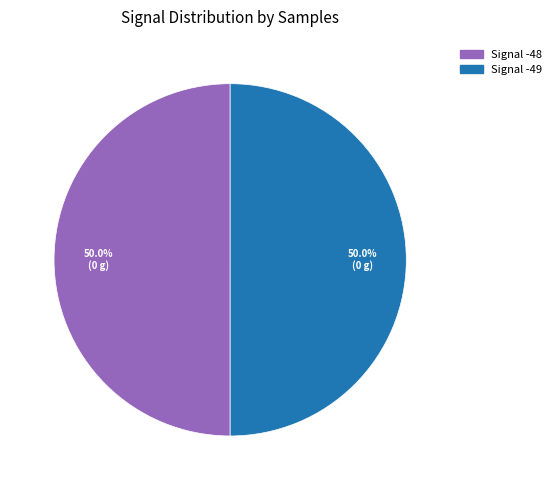

How many slices are in this pie chart?

2